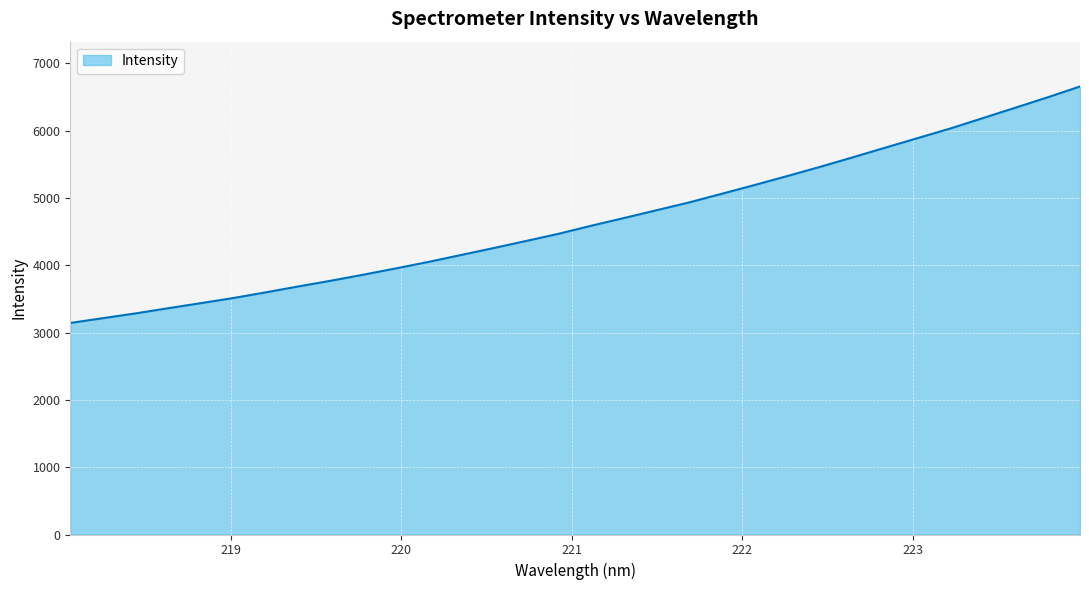

What is the minimum value shown in the chart?

3143.0